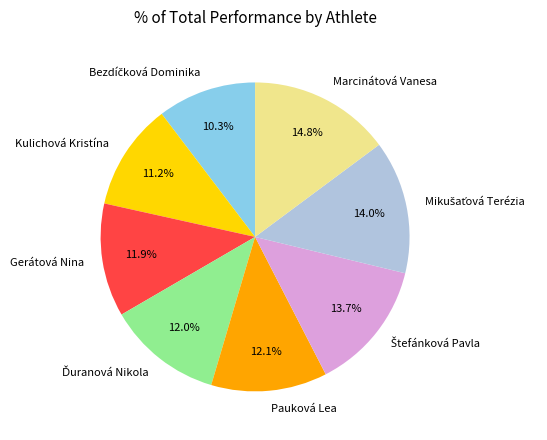

What percentage do Marcinátová Vanesa and Gerátová Nina together represent?

26.7%